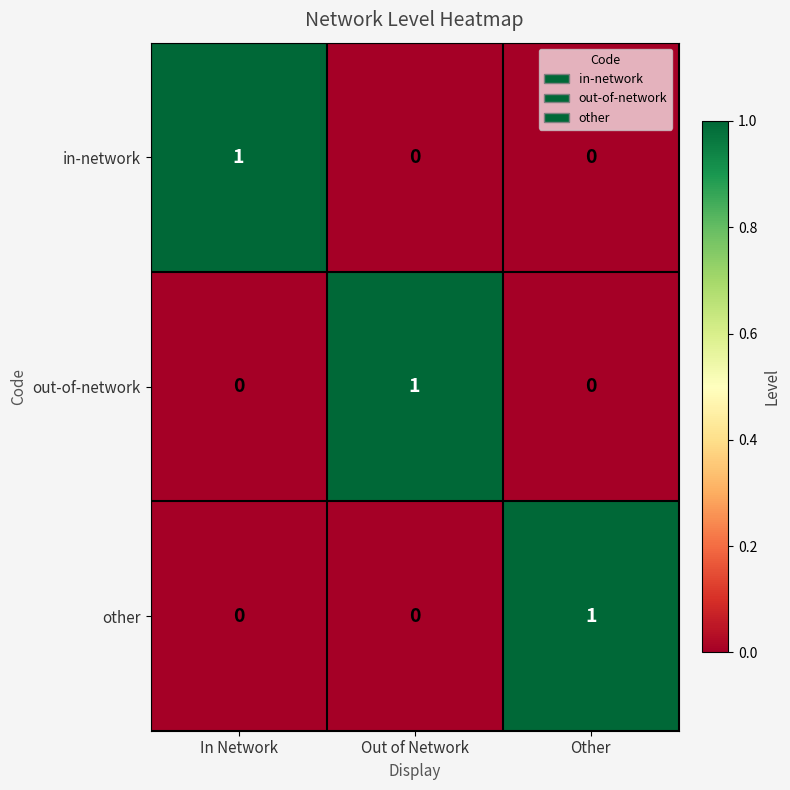

At which label does other reach its peak?

Other